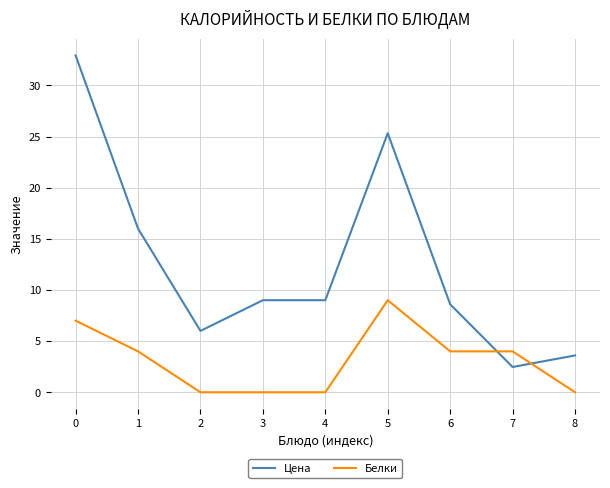

Rank the series by their average value, from highest to lowest.

Цена, Белки